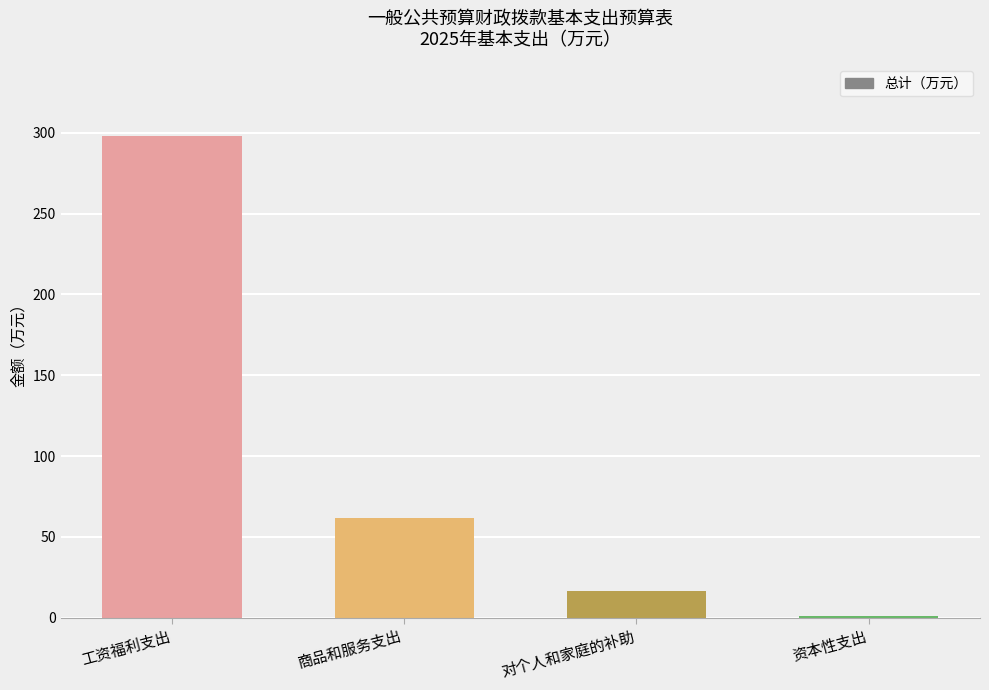

What is the sum of the values at 商品和服务支出 and 工资福利支出?

359.1